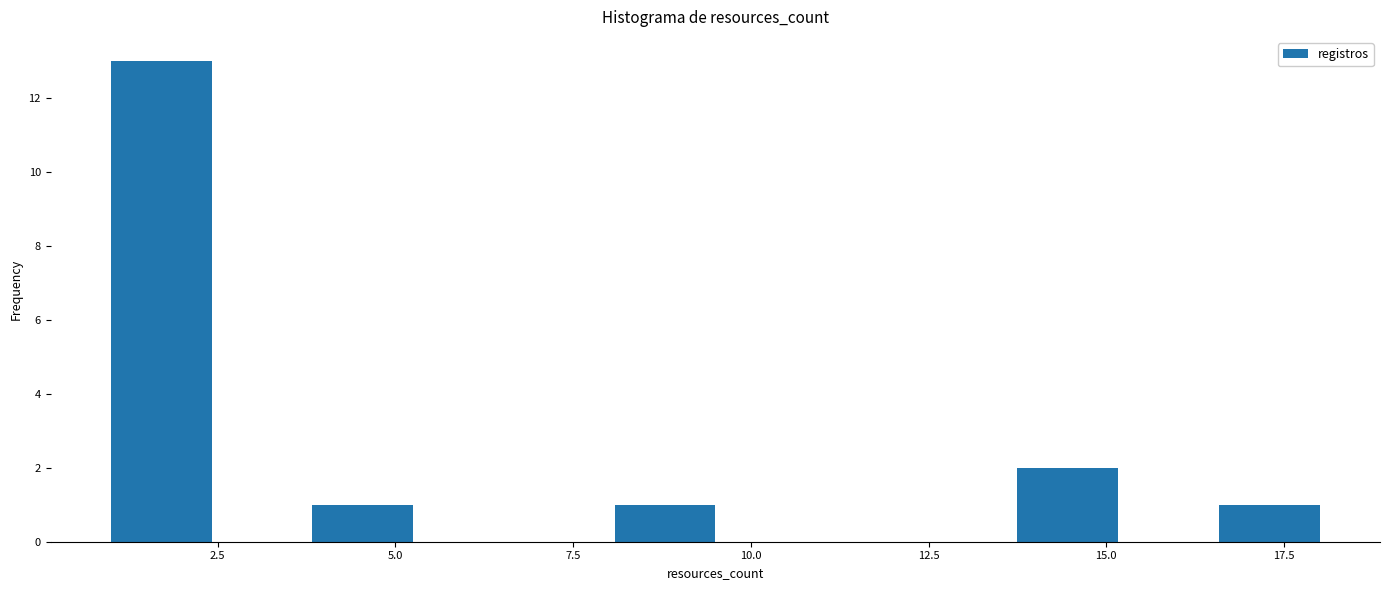

Around what value on the x-axis is the tallest bar? Give the approximate position of its centre, as read against the axis.

1.5